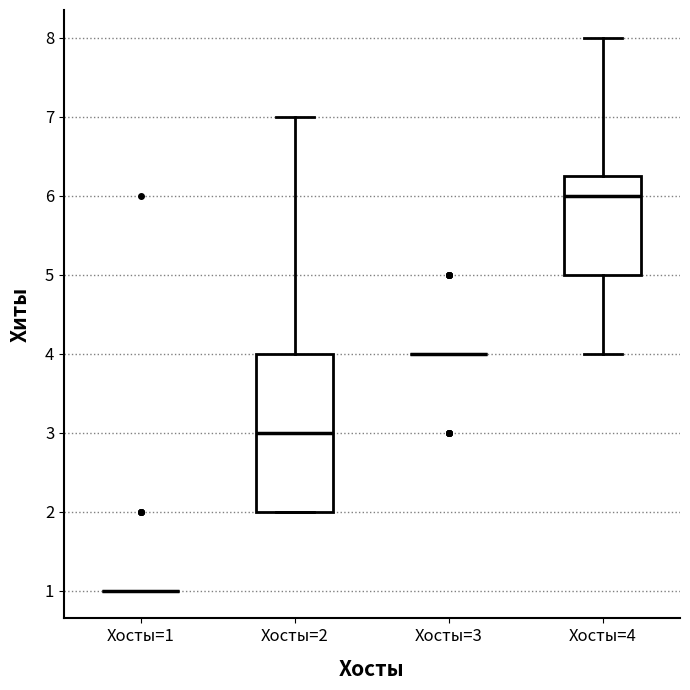

Reading left to right, read every box against the y-axis: the position of its median line, the range the box covers, and the ends of its whiskers. The values are not printed on the chart, so give them approximately, as read against the axis.

Хосты=1: box collapsed to a line at 1.0, whiskers 1.0 to 1.0
Хосты=2: median 3.0, box 2.0 to 4.0, whiskers 2.0 to 7.0
Хосты=3: box collapsed to a line at 4.0, whiskers 4.0 to 4.0
Хосты=4: median 6.0, box 5.0 to 6.3, whiskers 4.0 to 8.0